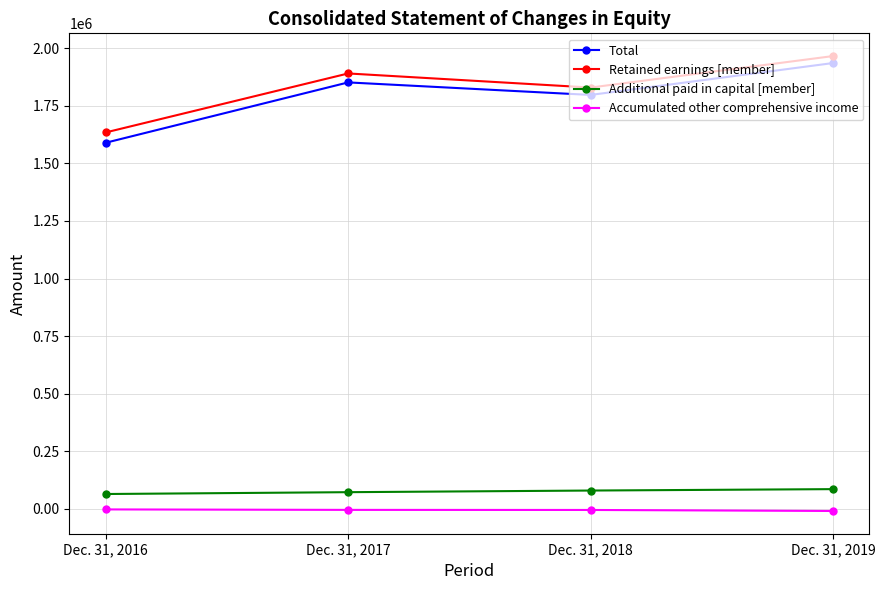

Where is the first local minimum for Retained earnings [member]?

Dec. 31, 2018